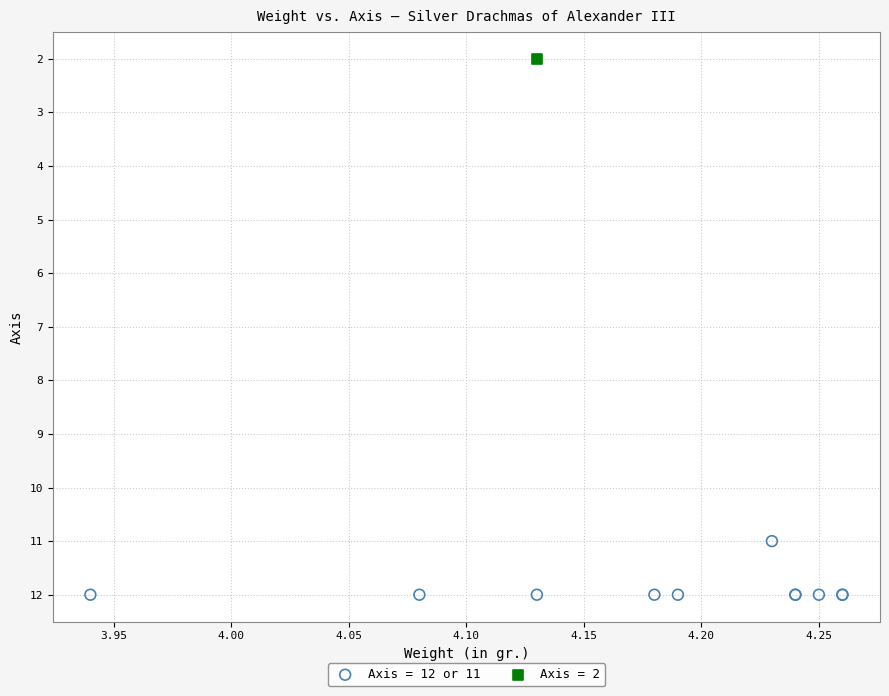

What are all the series names shown in the legend?

Axis = 12 or 11, Axis = 2